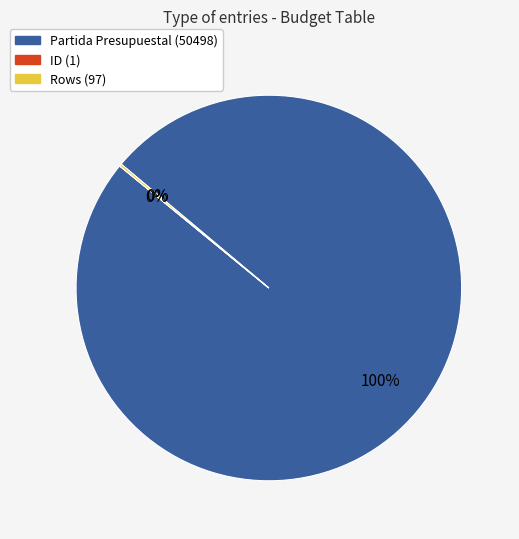

True or false: Partida Presupuestal (50498) accounts for 88% of the total.

False